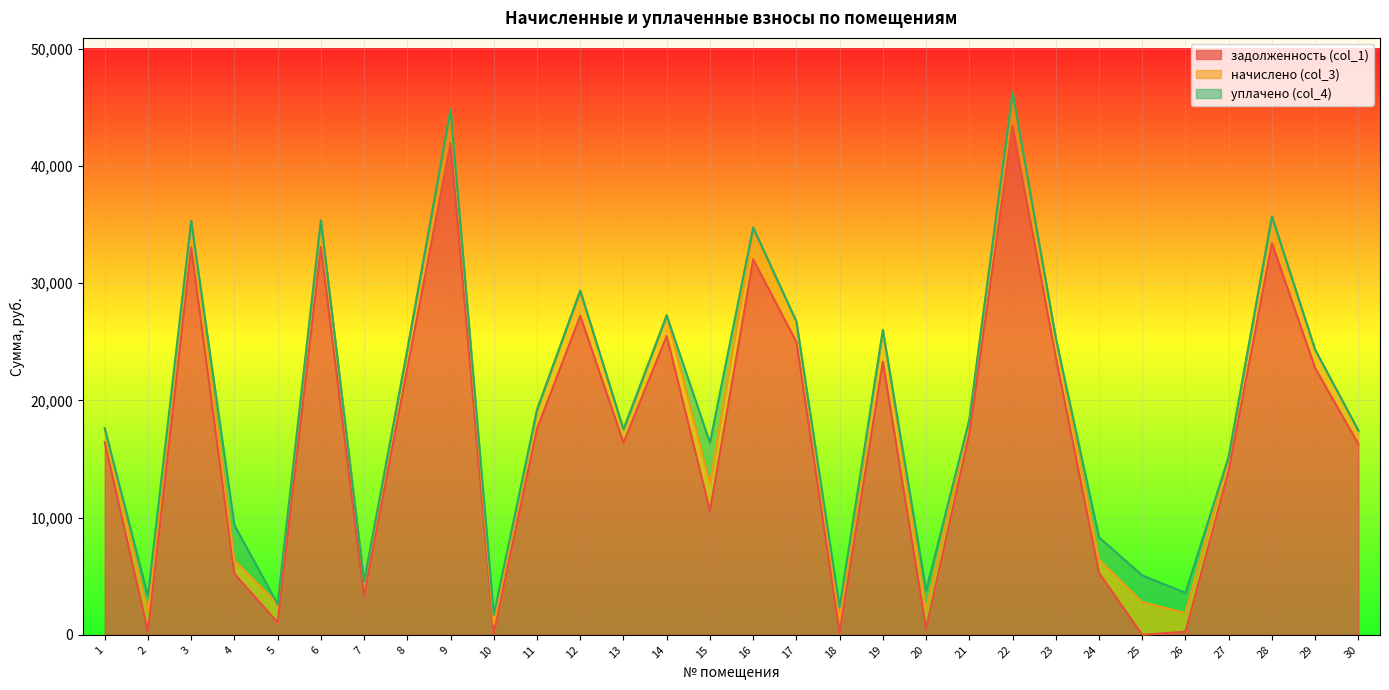

What is the highest value of the задолженность (col_1) series?

43406.4